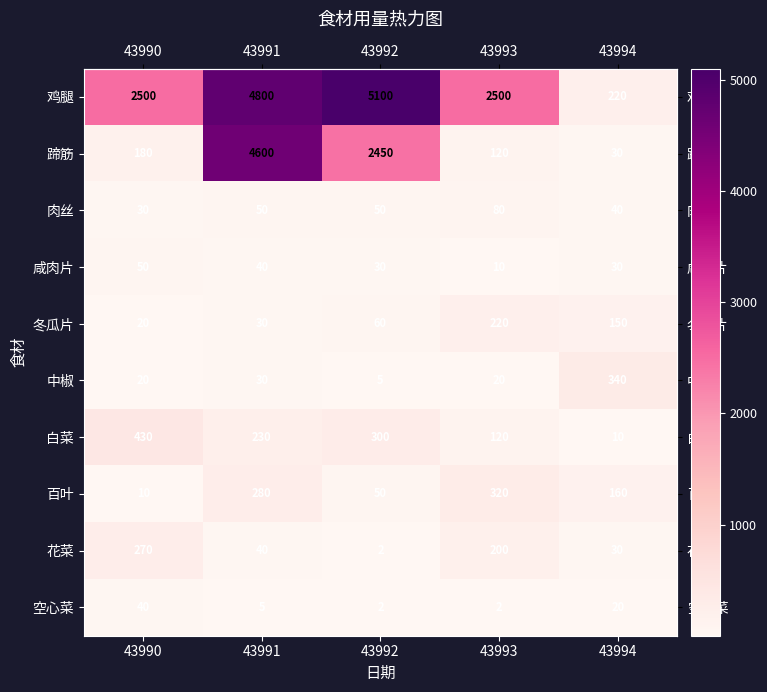

What is the total value across all series at 43992?

8049